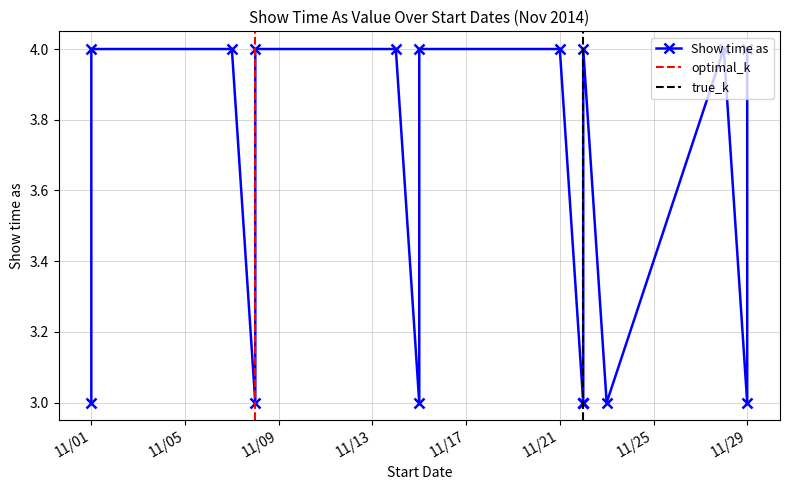

How many series are shown in this chart?

1